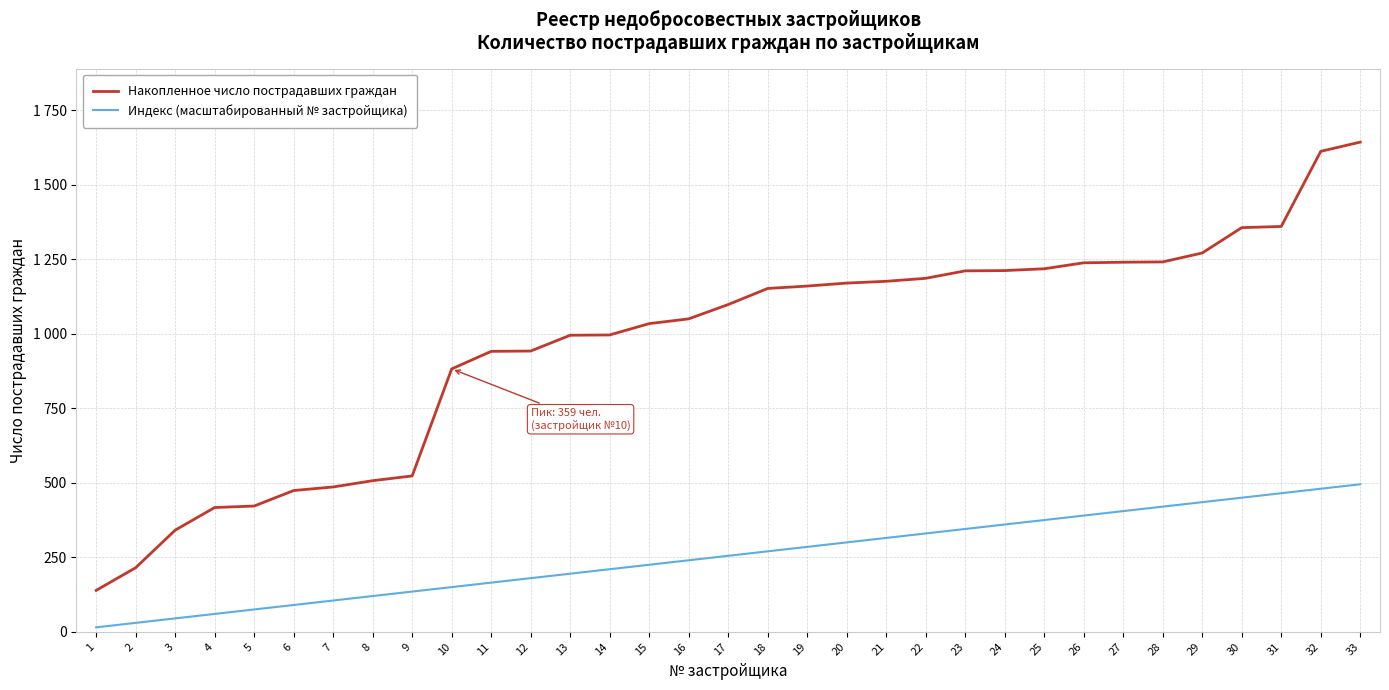

True or false: Накопленное число пострадавших граждан and Индекс (масштабированный № застройщика) intersect in this chart.

False